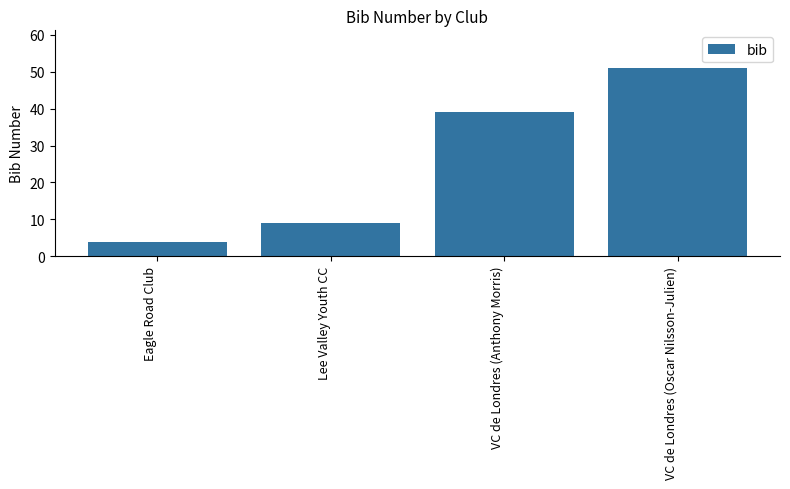

What is the minimum value shown in the chart?

4